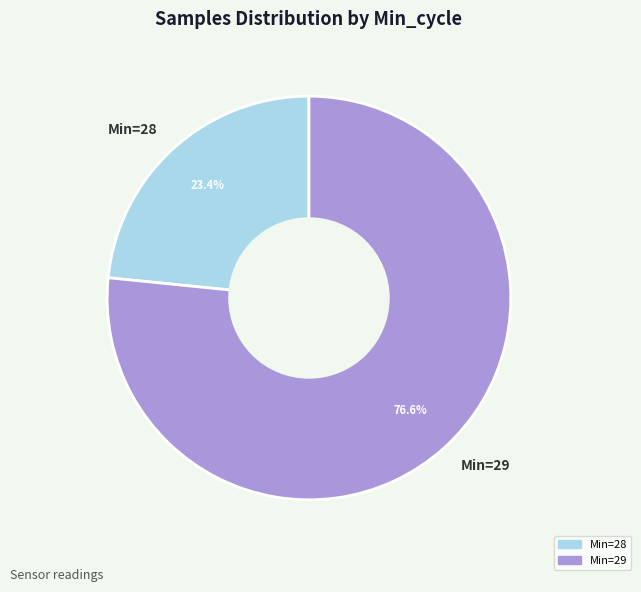

Combined, do Min=29 and Min=28 account for over 50%?

Yes